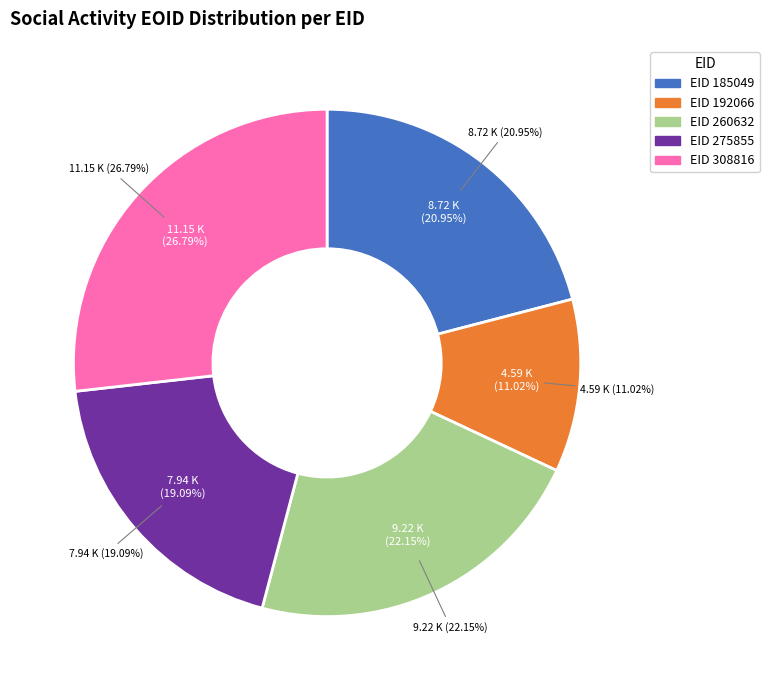

Rank the categories by value from lowest to highest.

192066, 275855, 185049, 260632, 308816